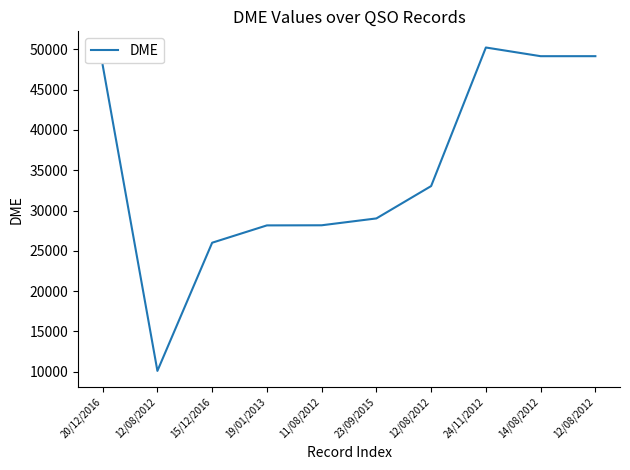

List the labels in order of value, largest first.

24/11/2012, 12/08/2012, 14/08/2012, 20/12/2016, 12/08/2012, 23/09/2015, 11/08/2012, 19/01/2013, 15/12/2016, 12/08/2012